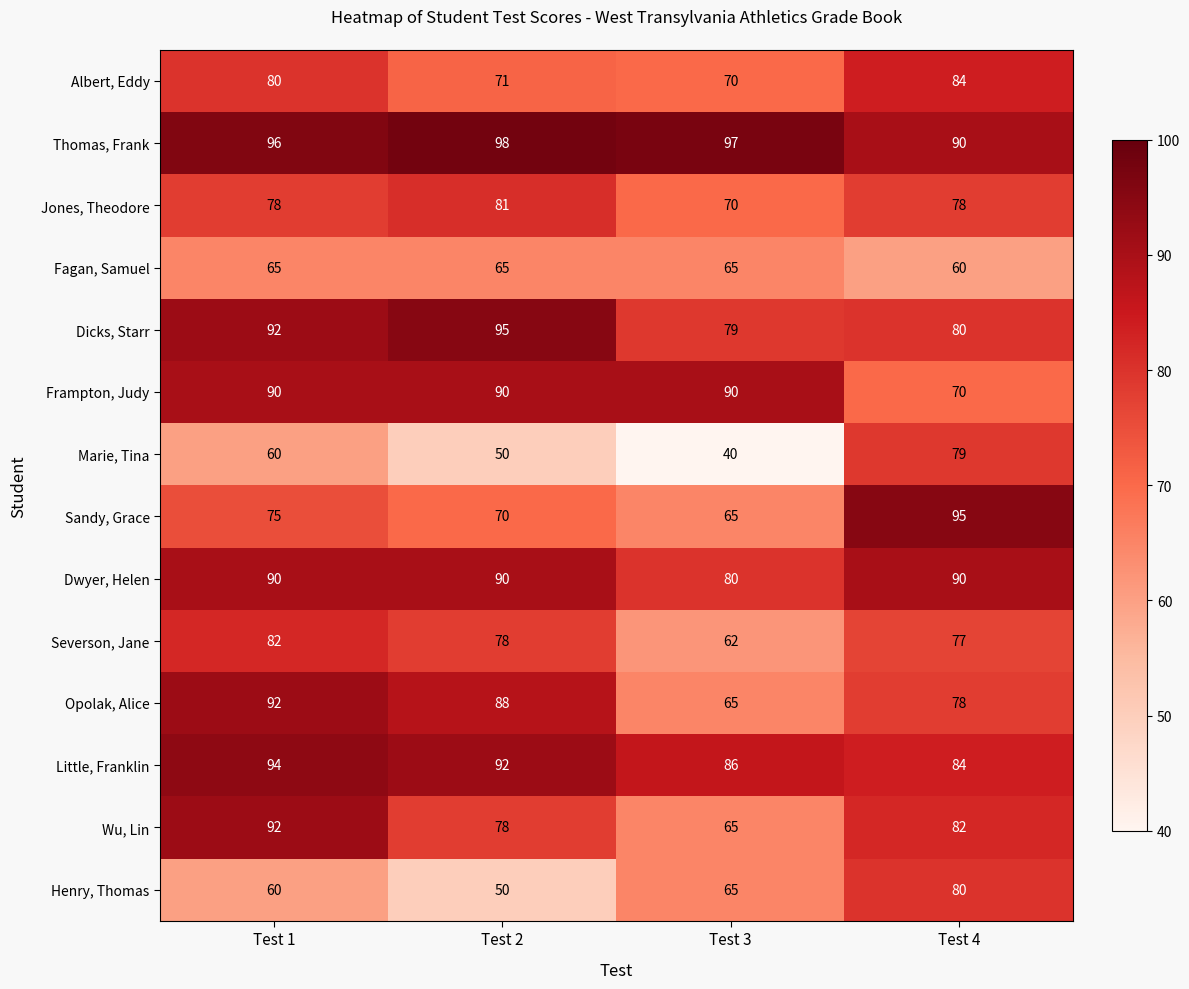

Which label corresponds to the largest value in the chart?

Test 2